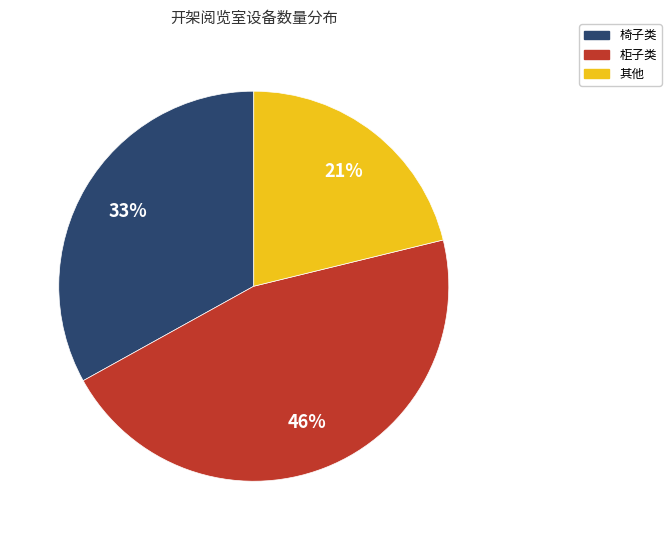

How many segments does this pie chart have?

3